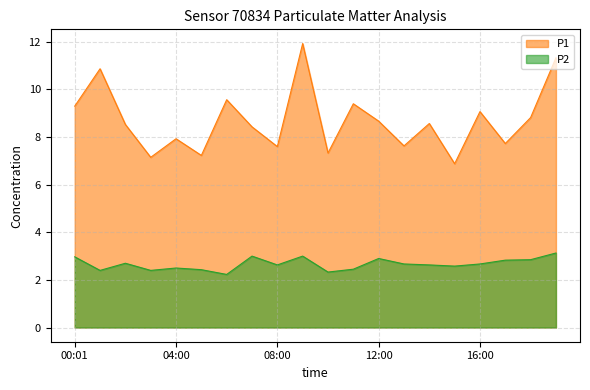

Does the chart display data point markers on the line(s)?

No